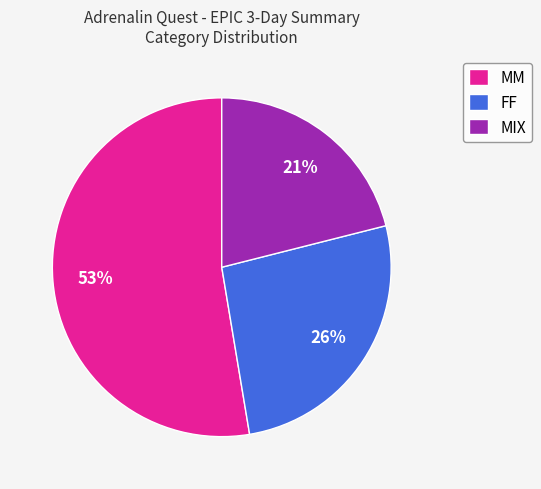

Which has a higher value, MIX or FF?

FF